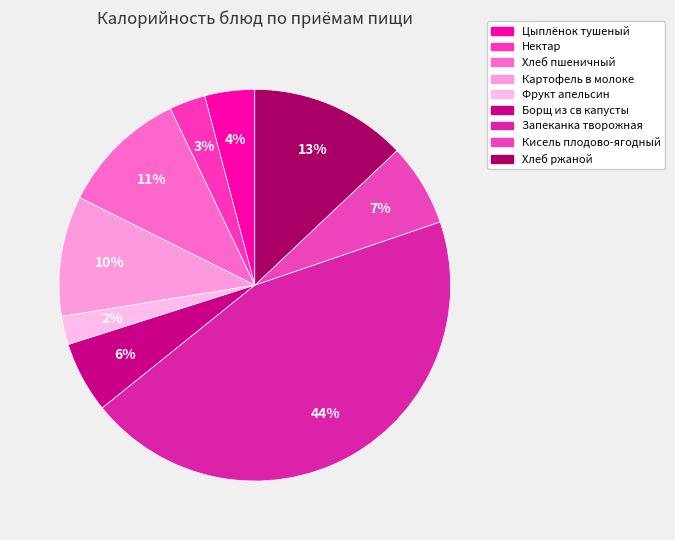

Is the sum of Запеканка творожная and Цыплёнок тушеный greater than half?

No